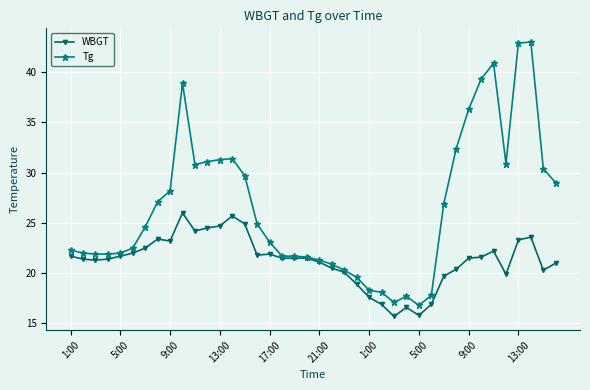

What are all the series names shown in the legend?

WBGT, Tg